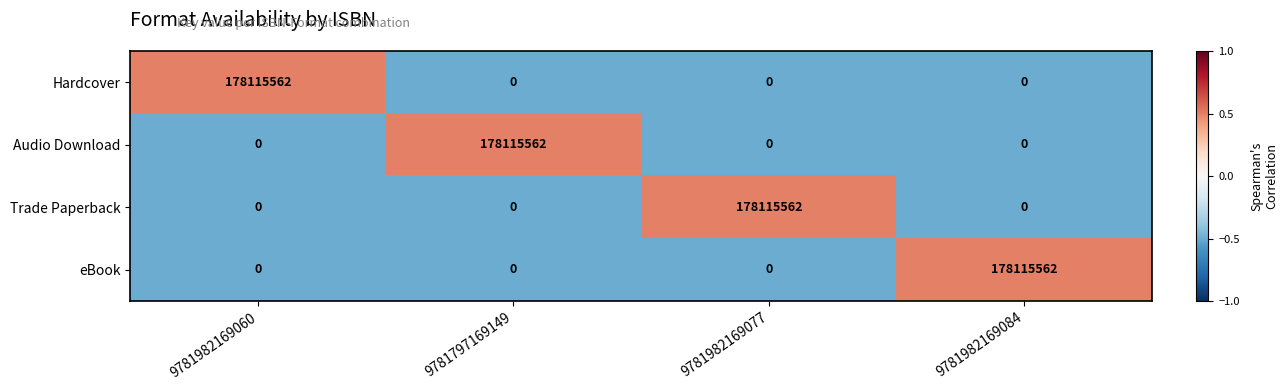

What is the spread (max minus min) of values at 9781797169149?

178115562